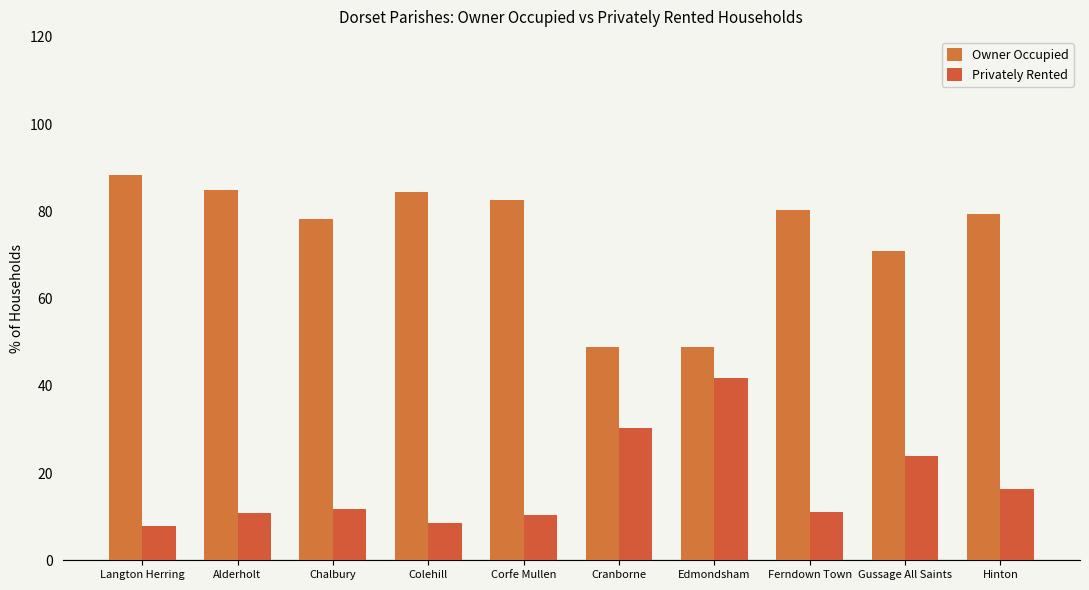

Is the value of Owner Occupied at Gussage All Saints greater than the value of Privately Rented at Langton Herring?

Yes